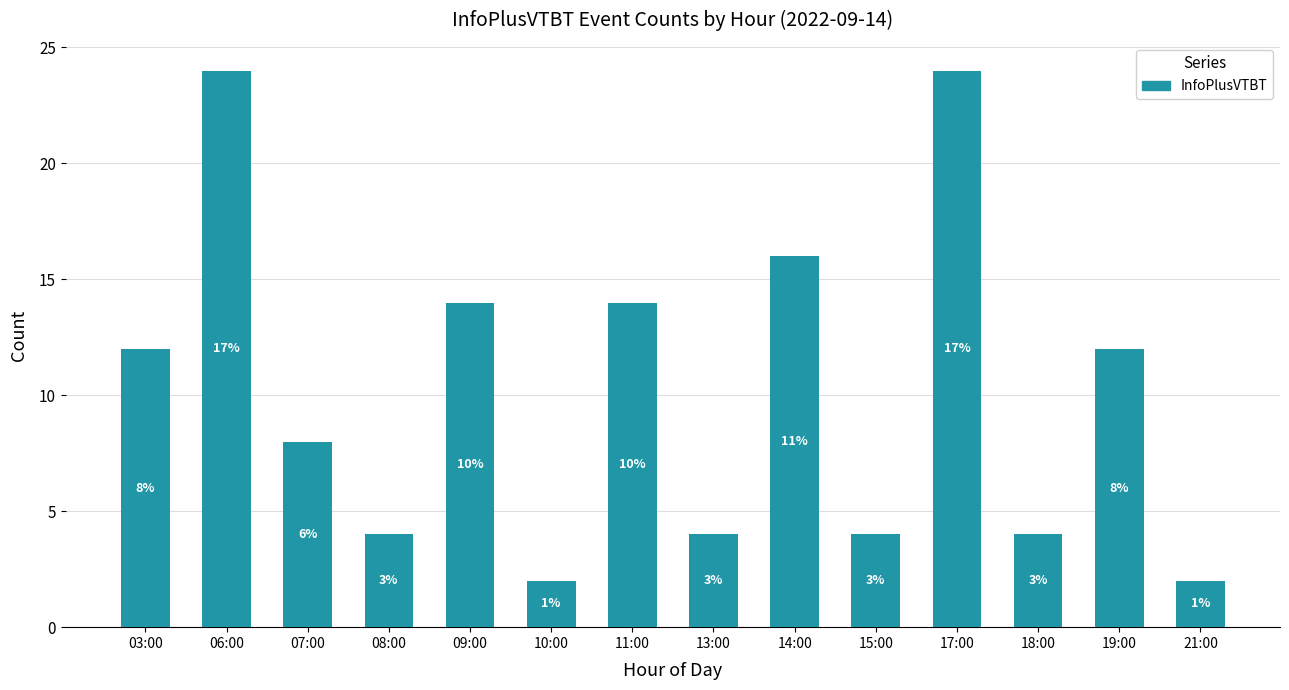

Does the chart contain any negative values?

No